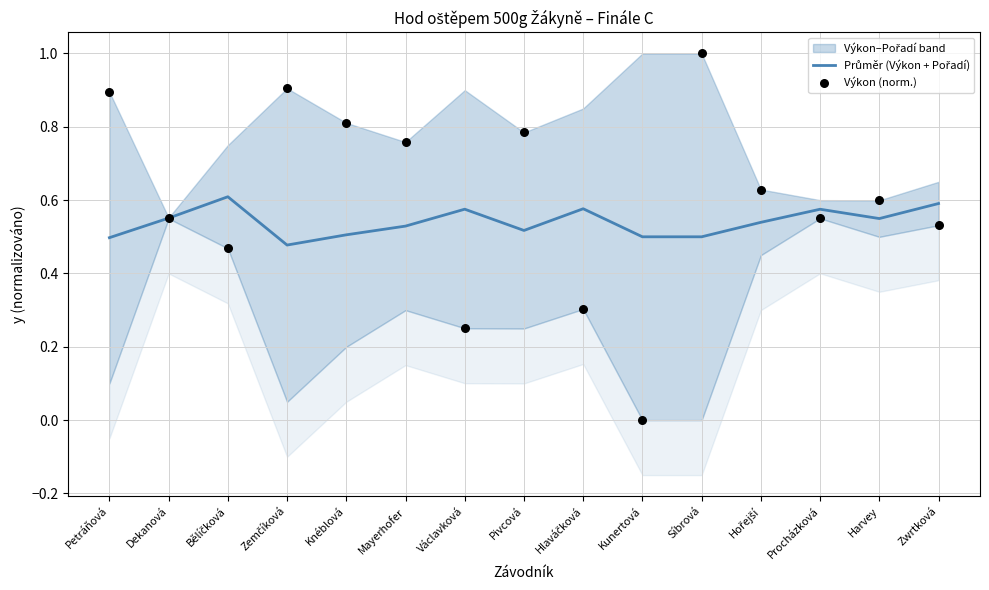

Which series has the largest total across all categories?

Výkon (norm.)